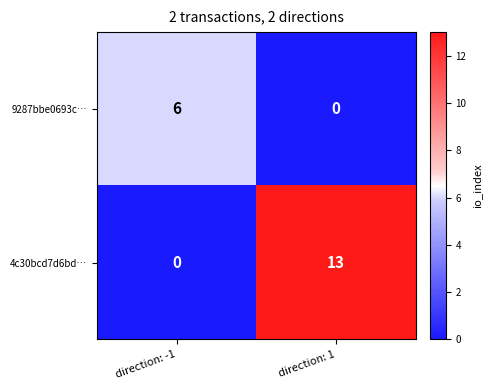

Rank the series at direction: -1 from lowest to highest value.

4c30bcd7d6bd…, 9287bbe0693c…